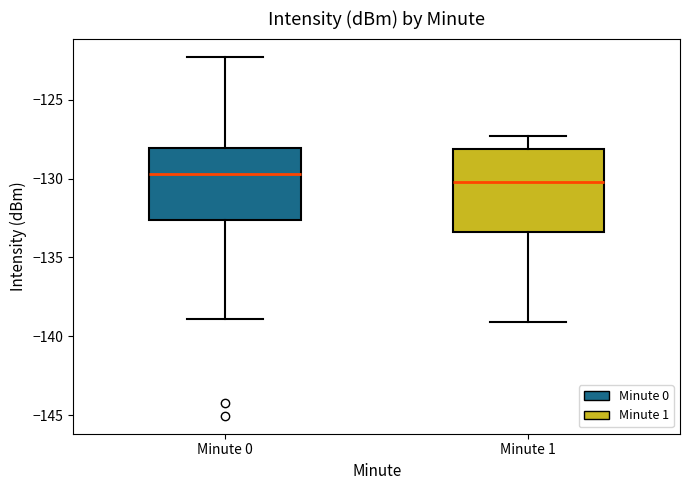

Which box's median line is the highest?

Minute 0